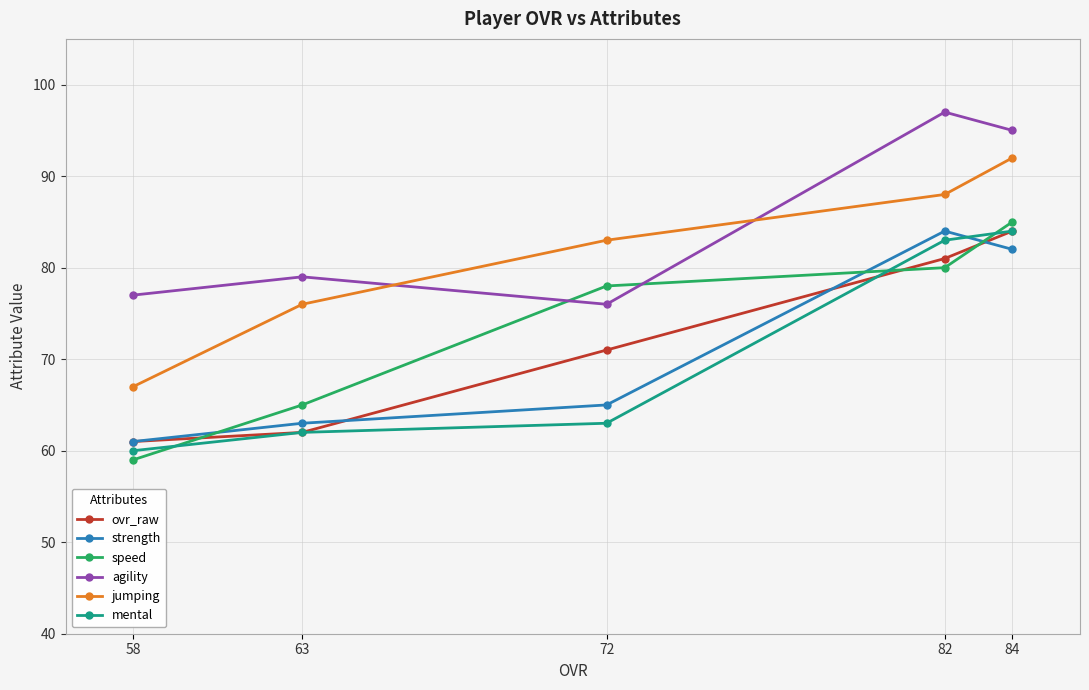

Where do mental and strength first cross each other?

84 and 82